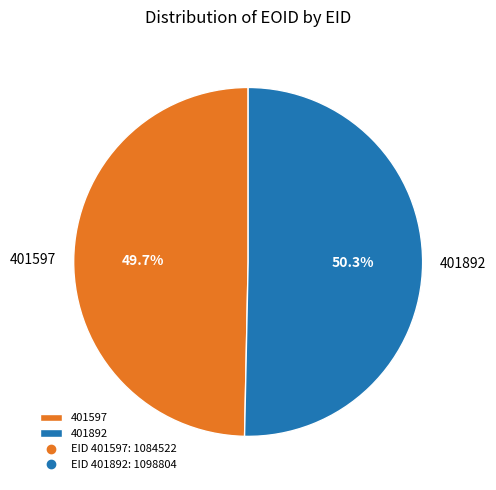

Does 401597 account for over 50% of the chart?

No